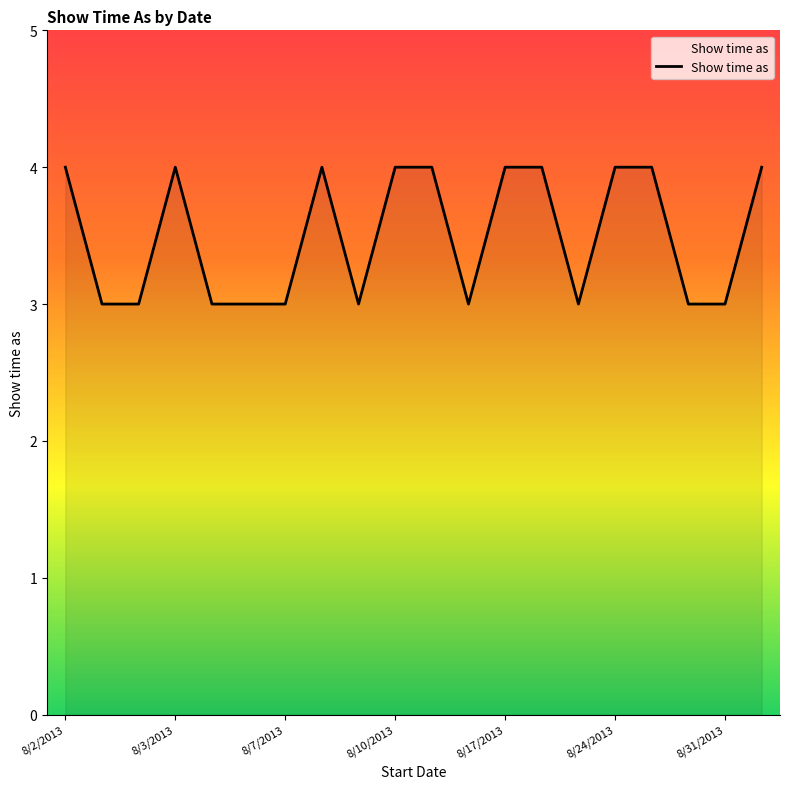

What is the maximum value shown in the chart?

4